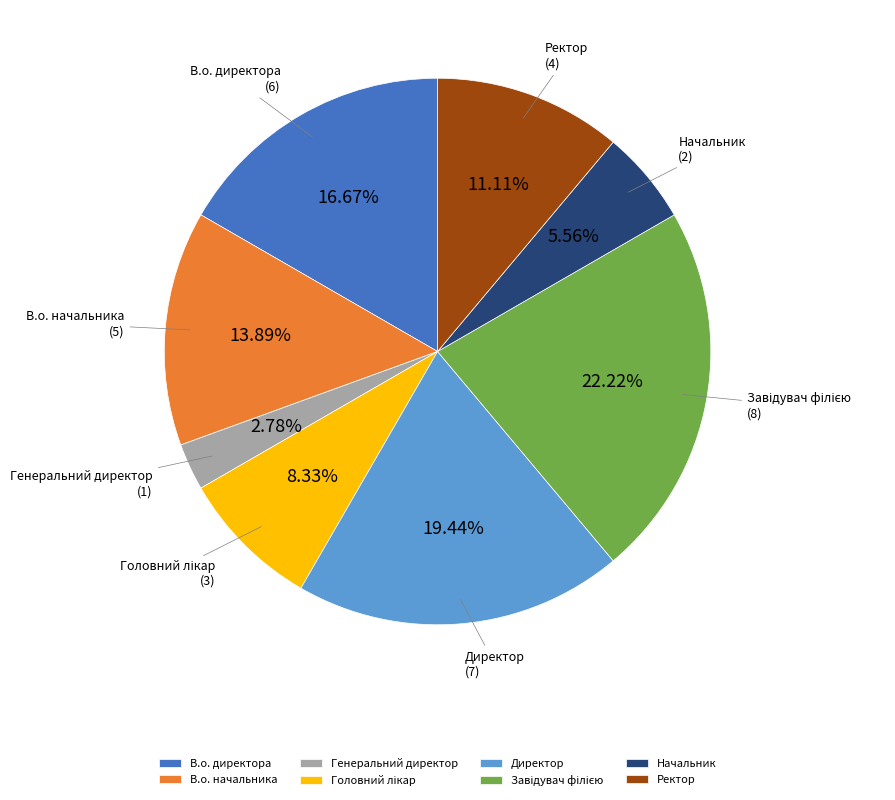

What is the ratio of the value at В.о. начальника to the value at Начальник?

2.5